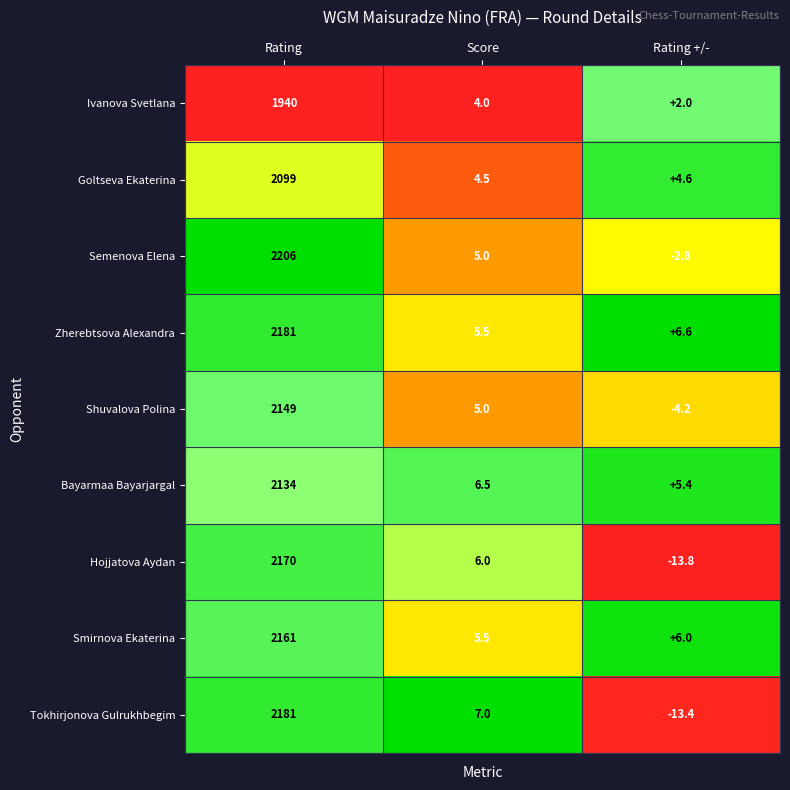

What is the highest value of the Zherebtsova Alexandra series?

2181.0